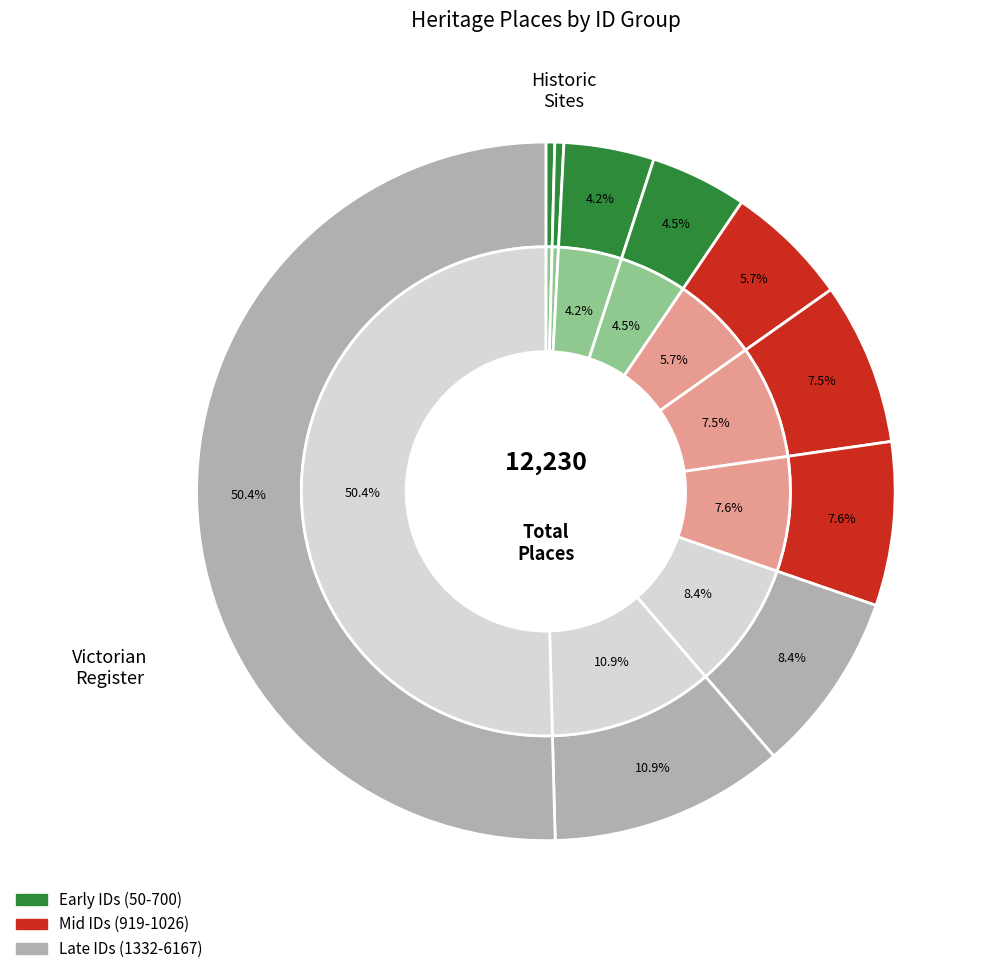

How many slices are in this pie chart?

10